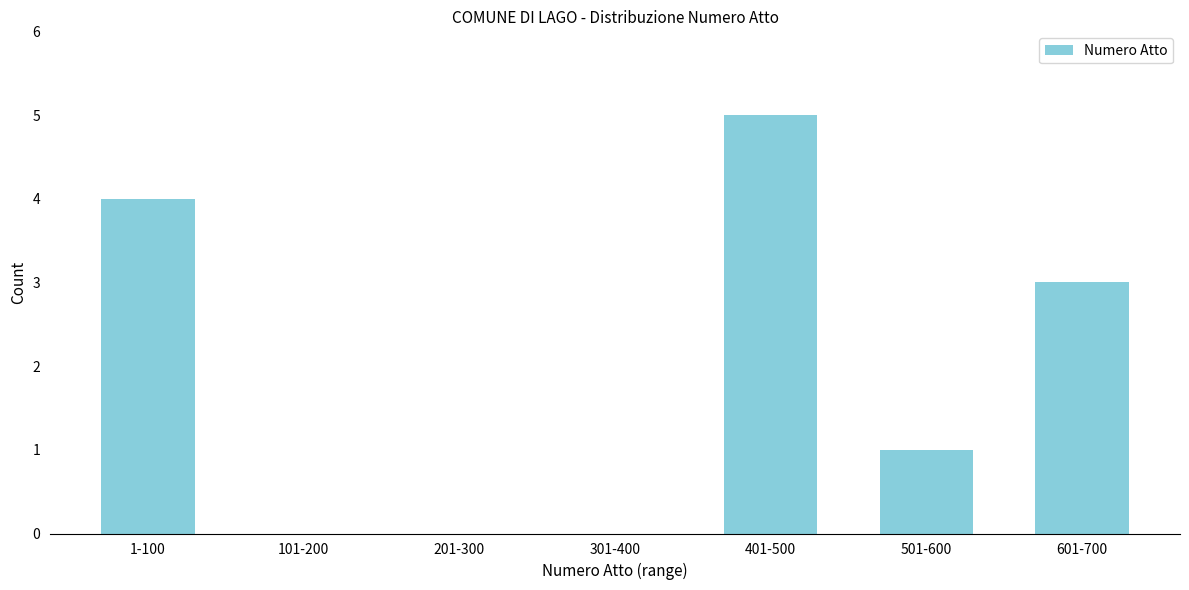

Reading right to left, what are all the values shown in this chart?

601-700=3	501-600=1	401-500=5	301-400=0	201-300=0	101-200=0	1-100=4